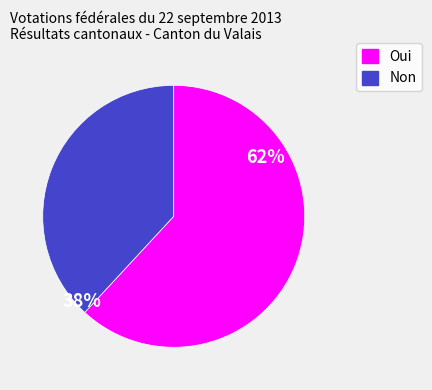

Combined, do Non and Oui account for over 50%?

Yes